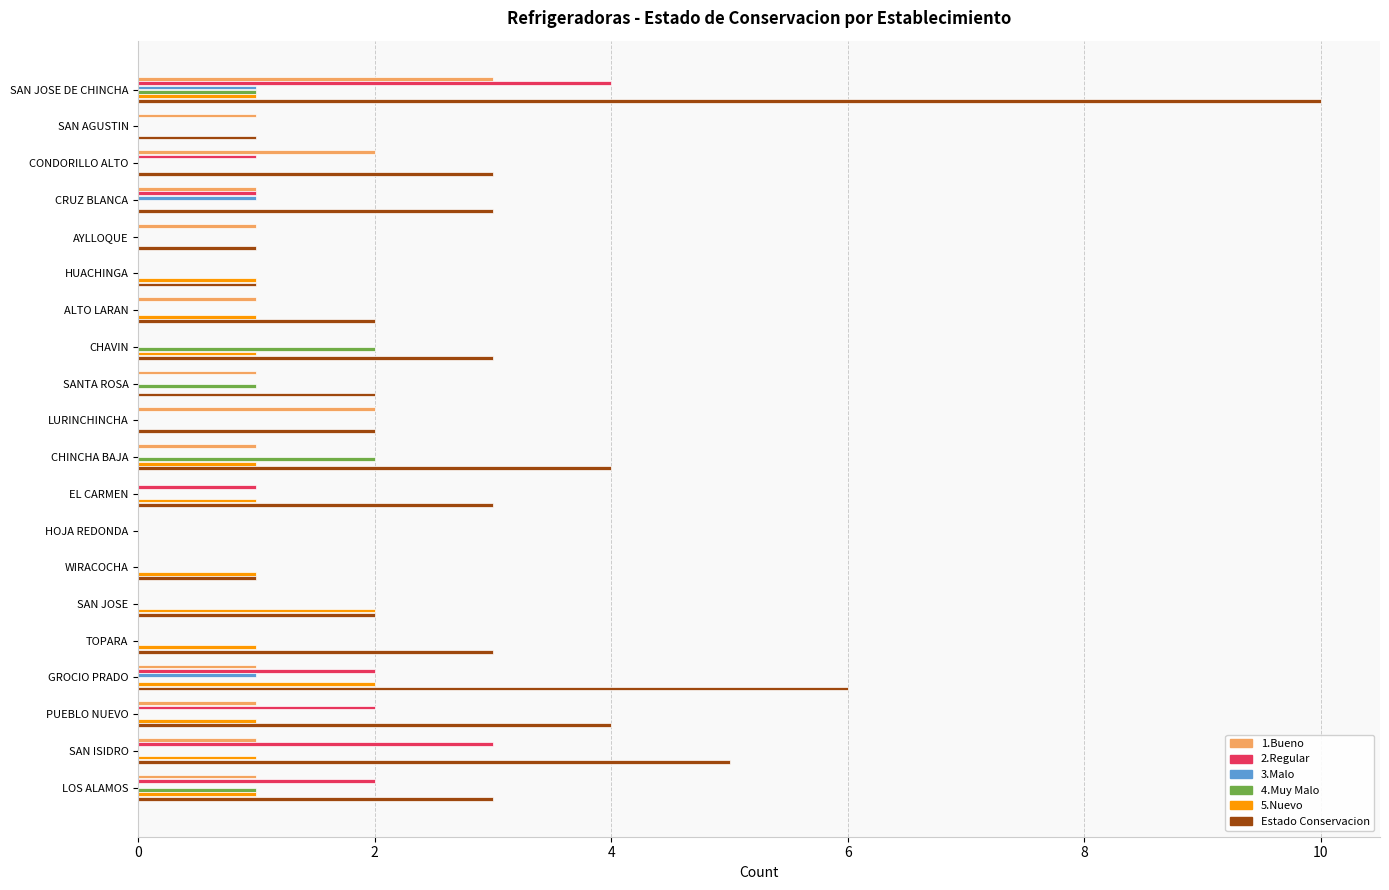

The value of 1.Bueno at CONDORILLO ALTO is 3. True or false?

False